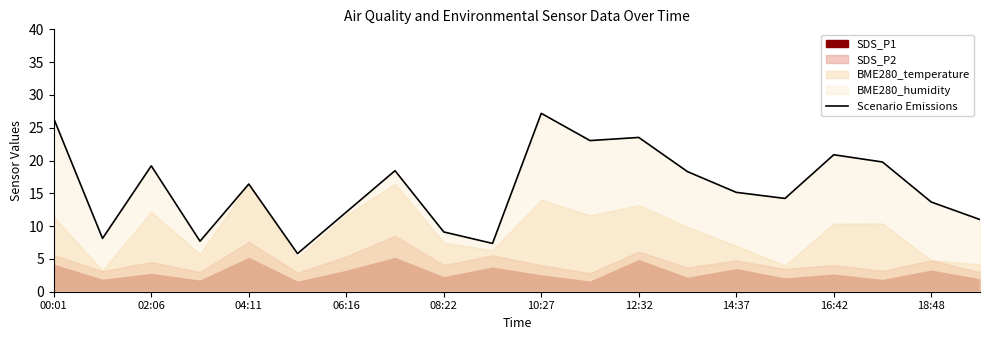

Reading right to left, extract all data points from this chart.

11.0	13.7	19.8	20.9	14.2	15.1	18.3	23.5	23.0	27.2	7.4	9.1	18.5	12.1	5.8	16.4	7.7	19.2	8.1	26.4